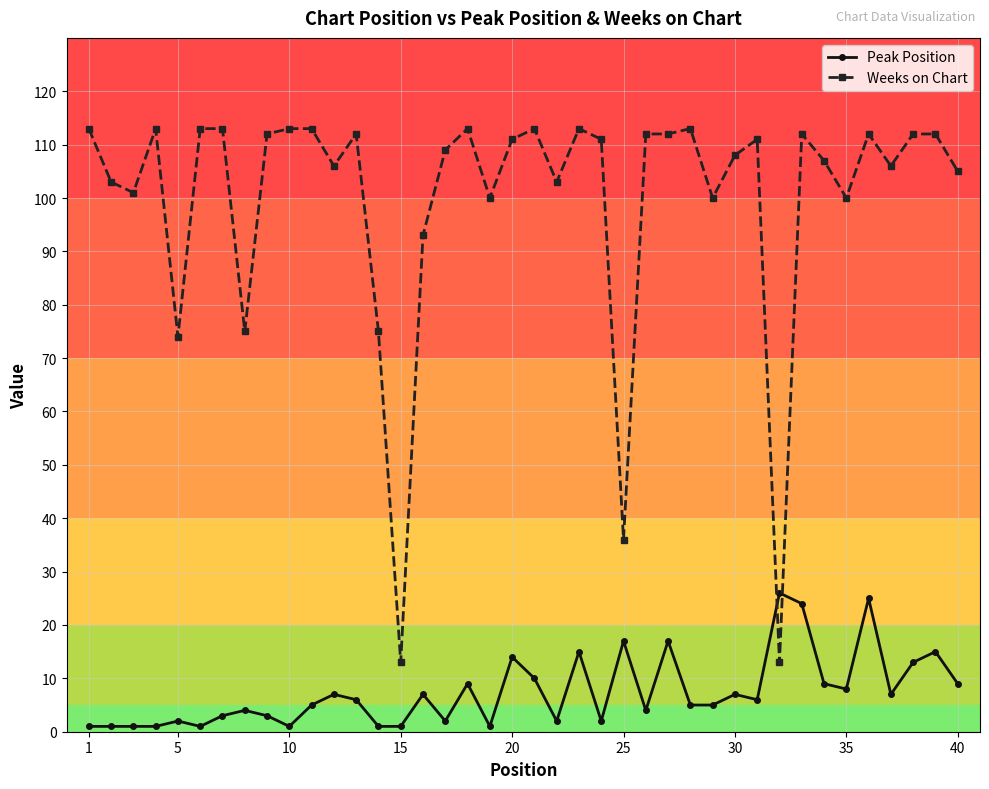

What is the difference between the maximum and second lowest values in the Weeks on Chart series?

100